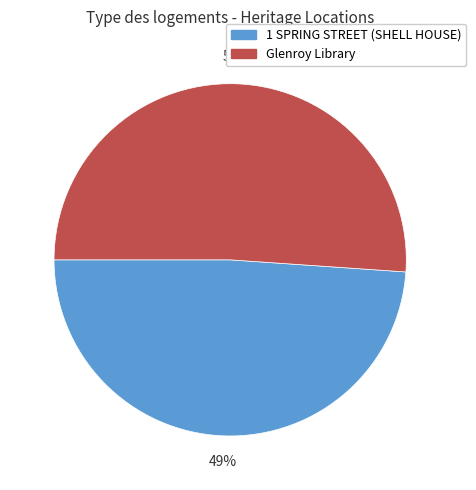

The Glenroy Library slice represents 51% of the pie. True or false?

True